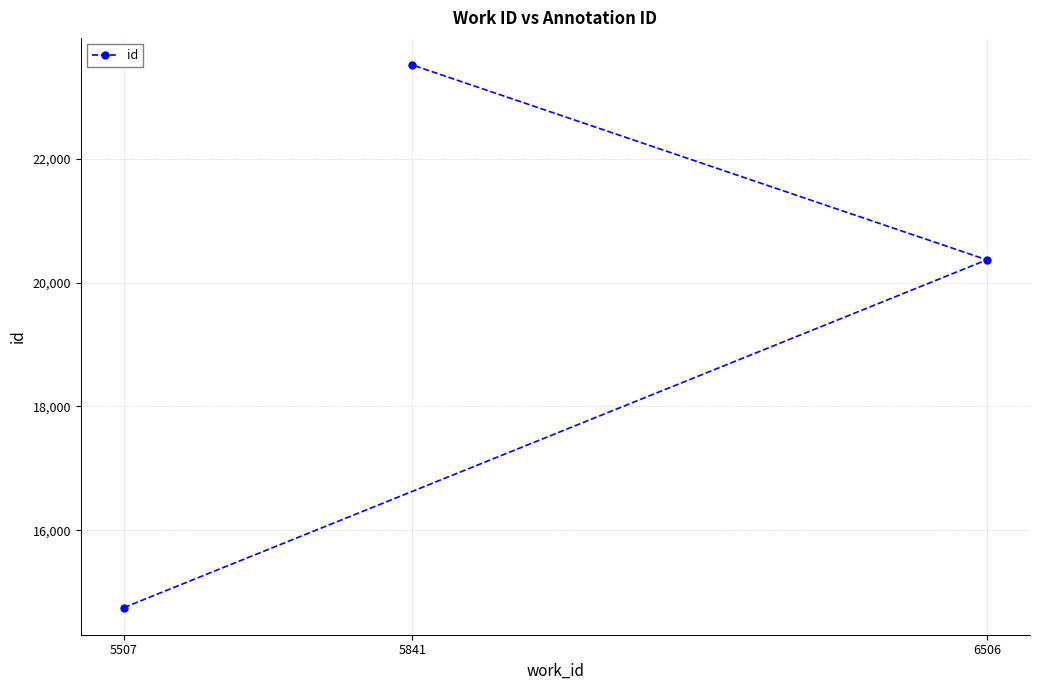

List the labels in order of value, largest first.

5841, 6506, 5507